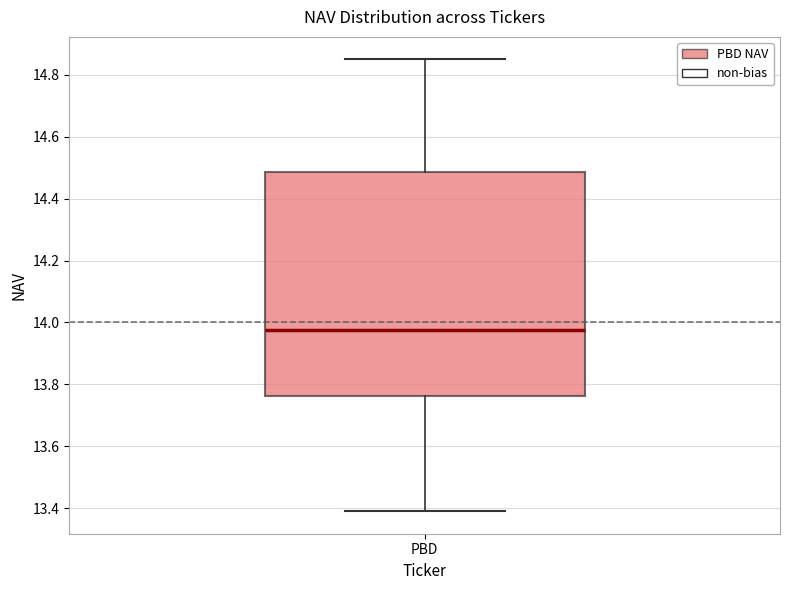

Read this box plot against the y-axis: the position of the median line, the range covered by the box, and the ends of both whiskers. The values are not printed on the chart, so give them approximately, as read against the axis.

median 13.98, box 13.76 to 14.48, whiskers 13.40 to 14.86